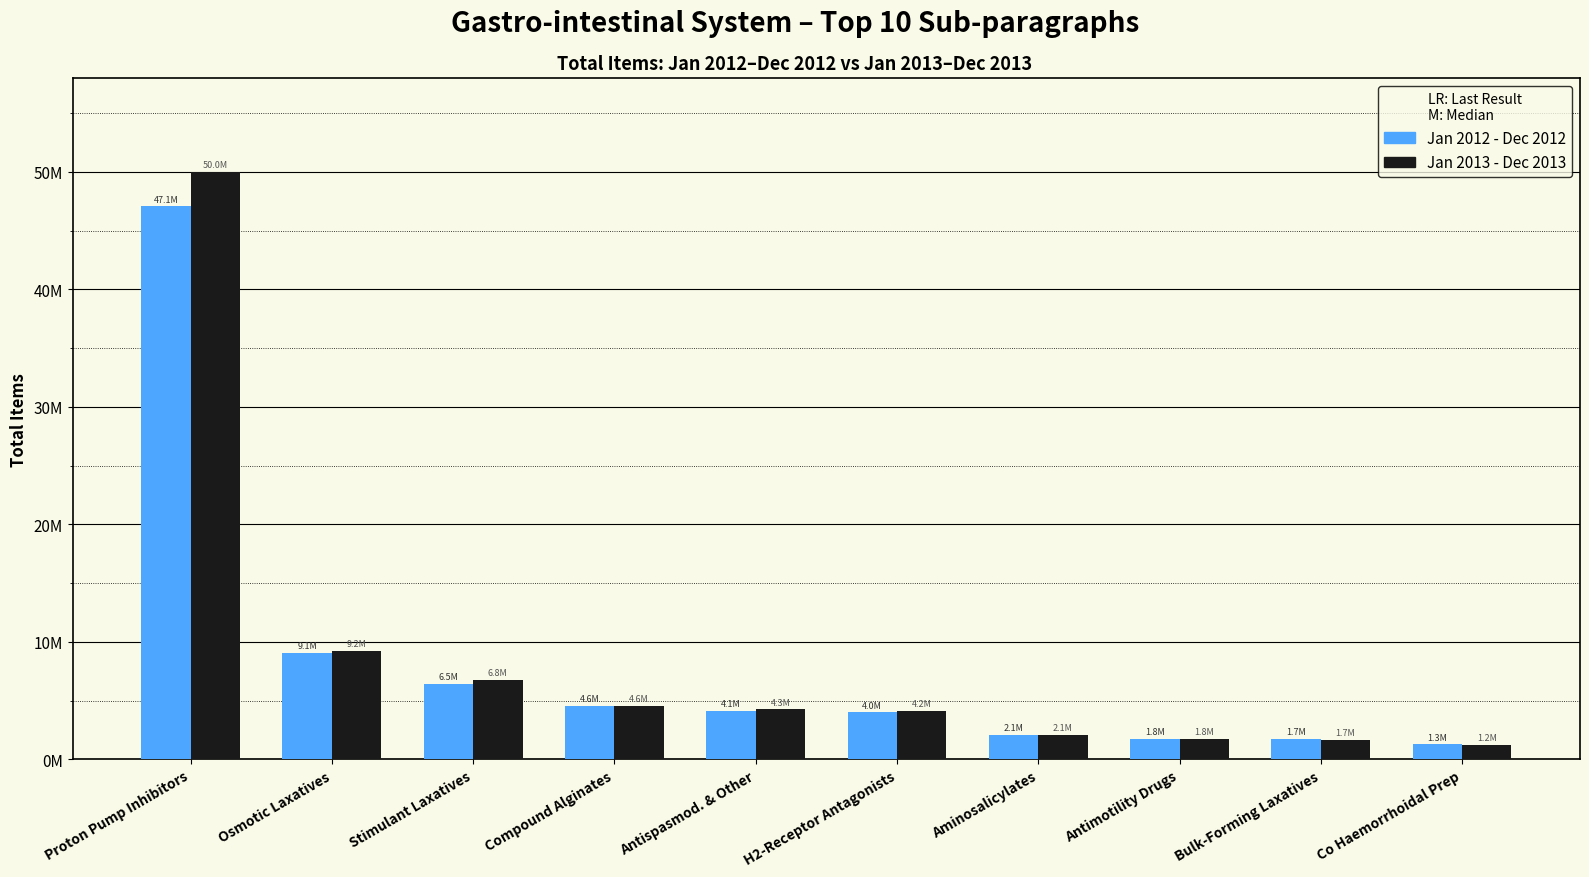

What is the total value across all series at Compound Alginates?

9120641